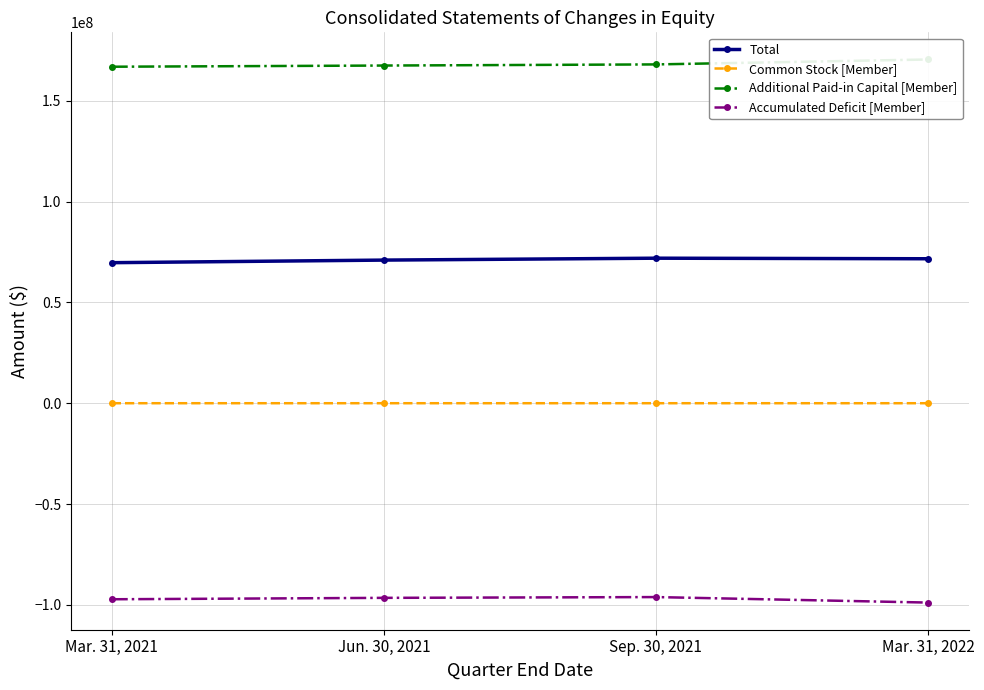

Which series has the largest range (max minus min)?

Additional Paid-in Capital [Member]